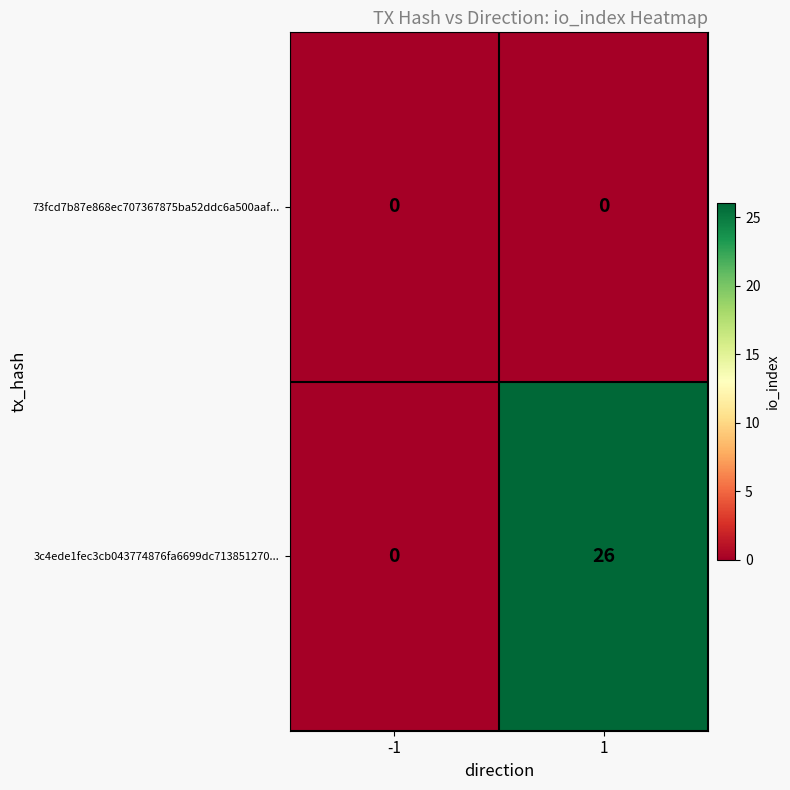

Rank the series by their average value, from highest to lowest.

3c4ede1fec3cb043774876fa6699dc713851270..., 73fcd7b87e868ec707367875ba52ddc6a500aaf...